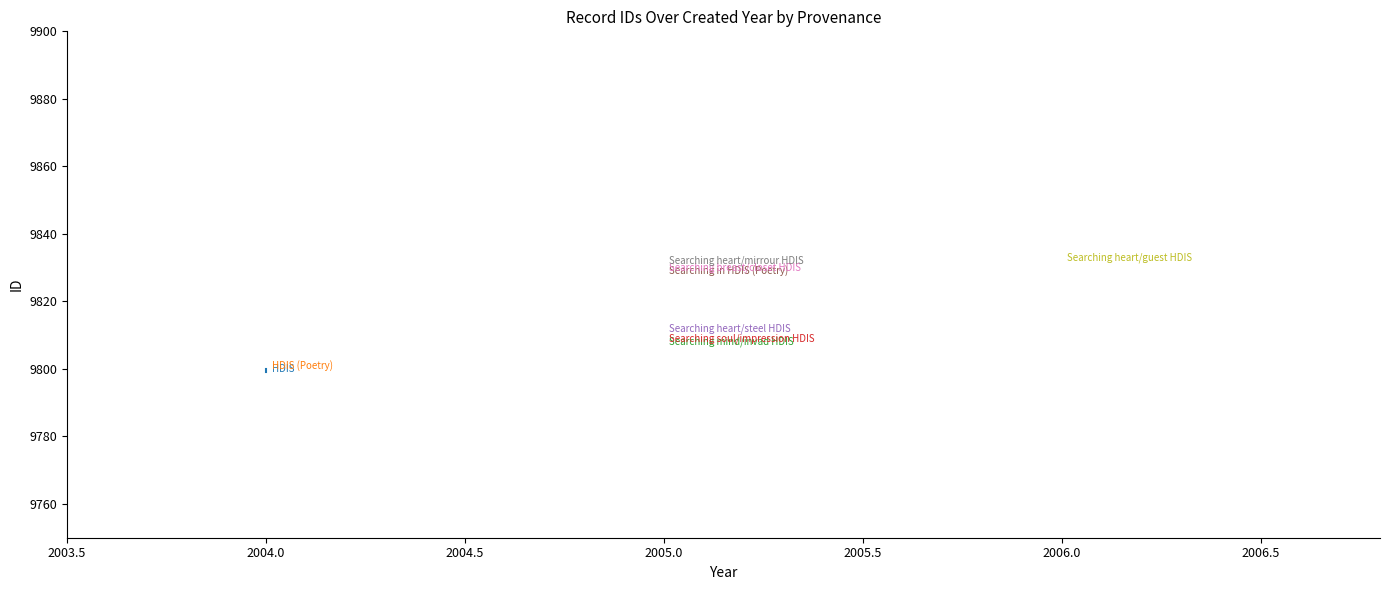

What value does the data have at 2004.0?

9800